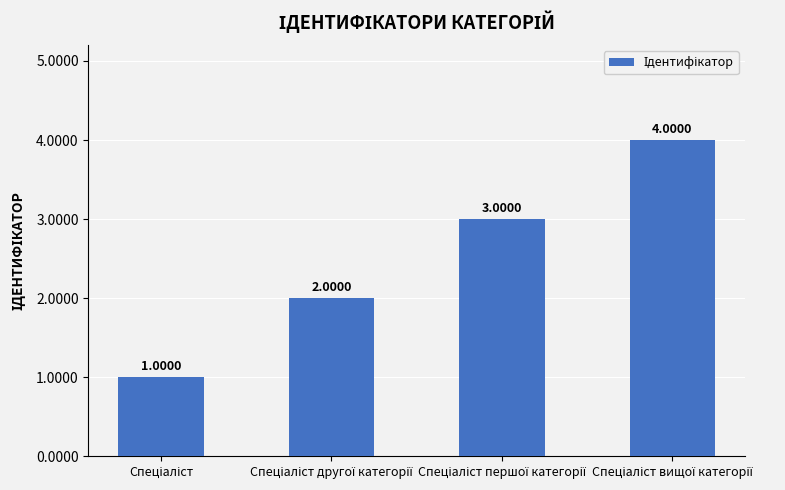

What is the difference between the maximum and minimum values?

3